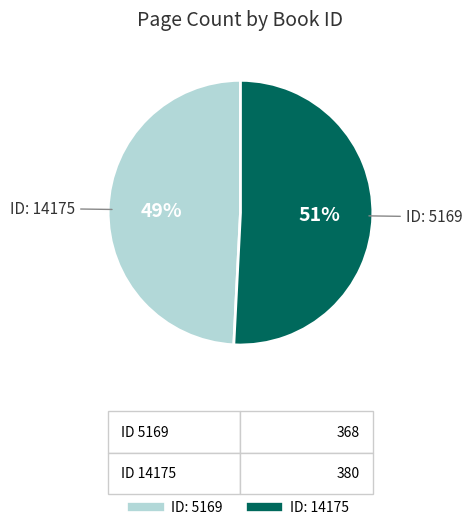

Is there a majority slice in this chart?

Yes